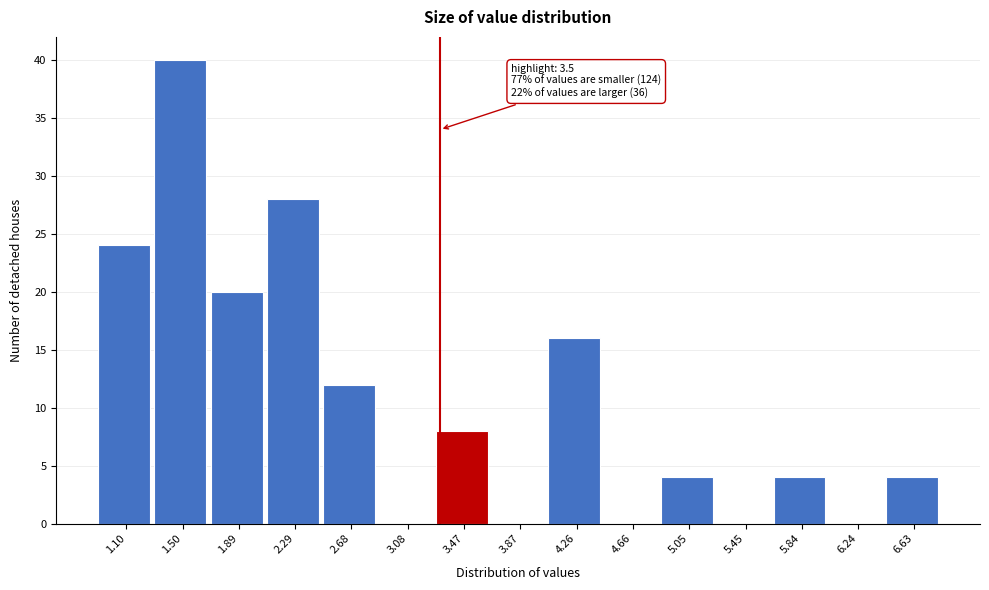

Reading left to right, transcribe all the data shown in this chart.

1.10=24	1.50=40	1.89=20	2.29=28	2.68=12	3.08=0	3.47=8	3.87=0	4.26=16	4.66=0	5.05=4	5.45=0	5.84=4	6.24=0	6.63=4